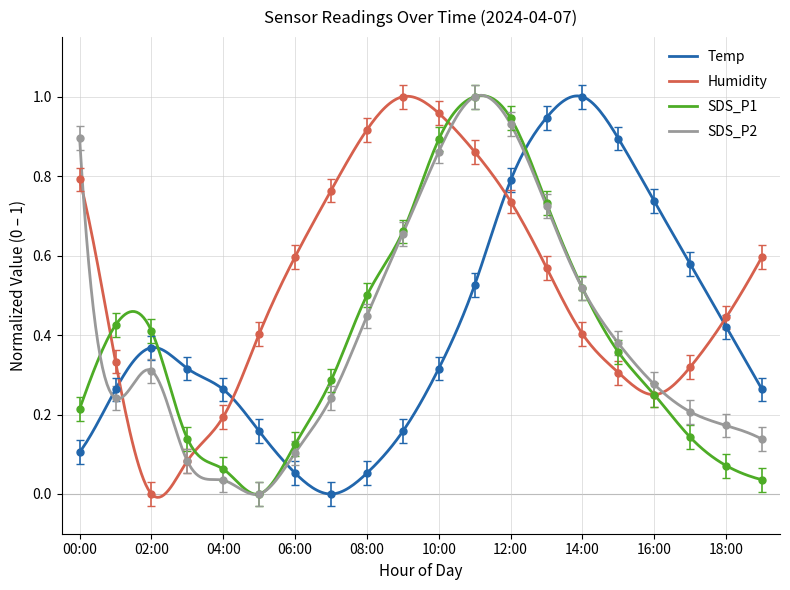

Rank the categories by Temp value from highest to lowest.

14:00, 13:00, 15:00, 12:00, 16:00, 17:00, 11:00, 18:00, 02:00, 03:00, 10:00, 01:00, 04:00, 19:00, 05:00, 09:00, 00:00, 06:00, 08:00, 07:00